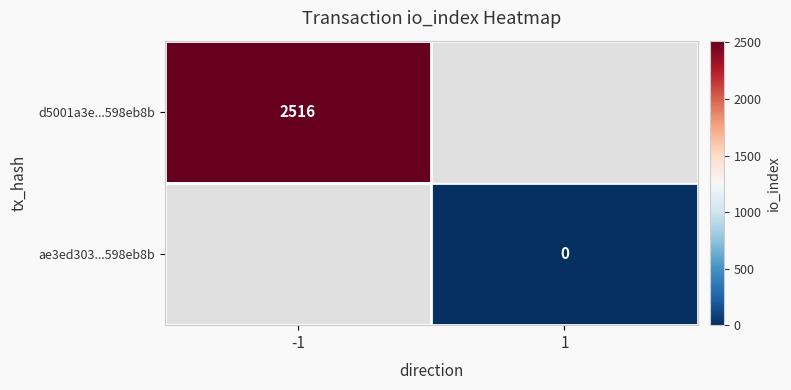

What is the greatest value displayed?

2516.0